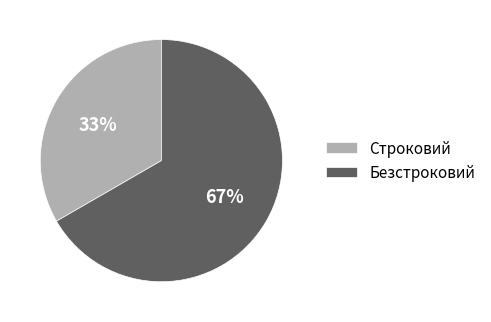

What is the smallest slice in the pie chart?

Строковий